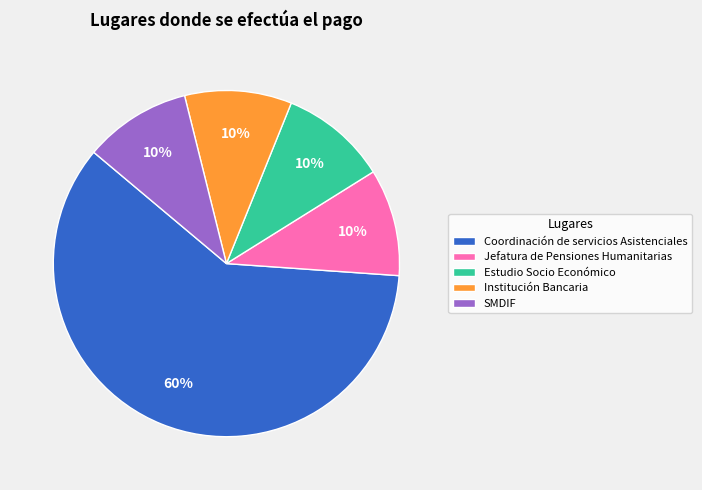

To the nearest percent, what portion does Estudio Socio Económico represent?

10%